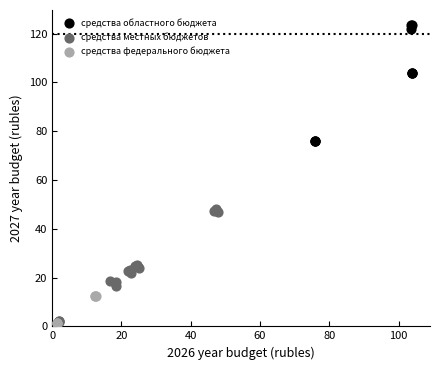

Which series has the largest Y range (max minus min)?

средства областного бюджета